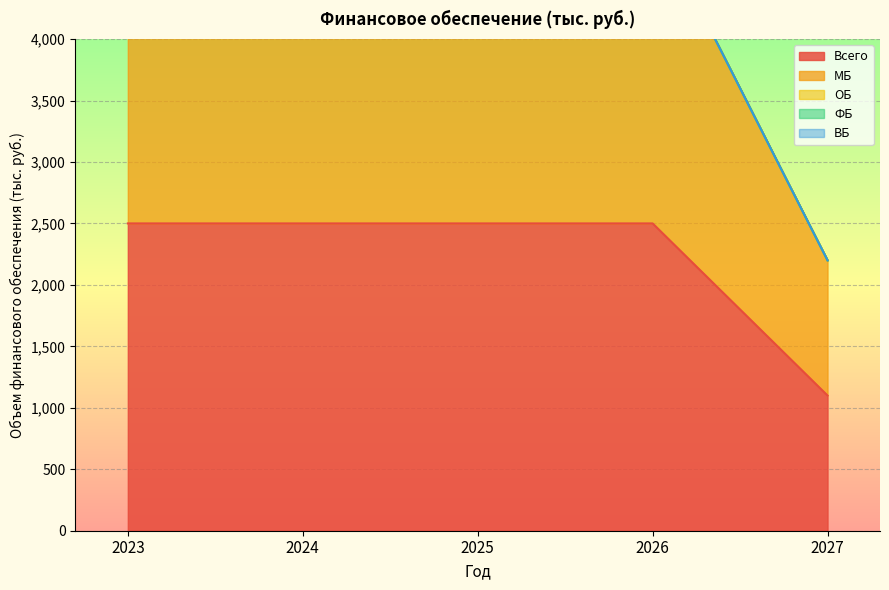

Which label corresponds to the largest value in the chart?

2023